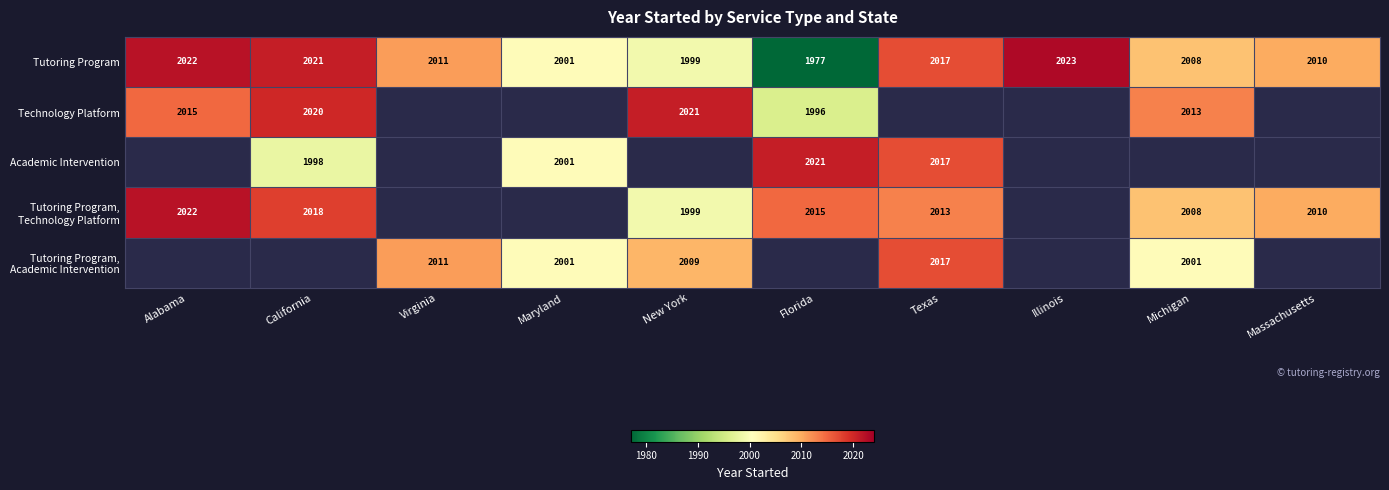

At which label does Tutoring Program reach its minimum?

Florida